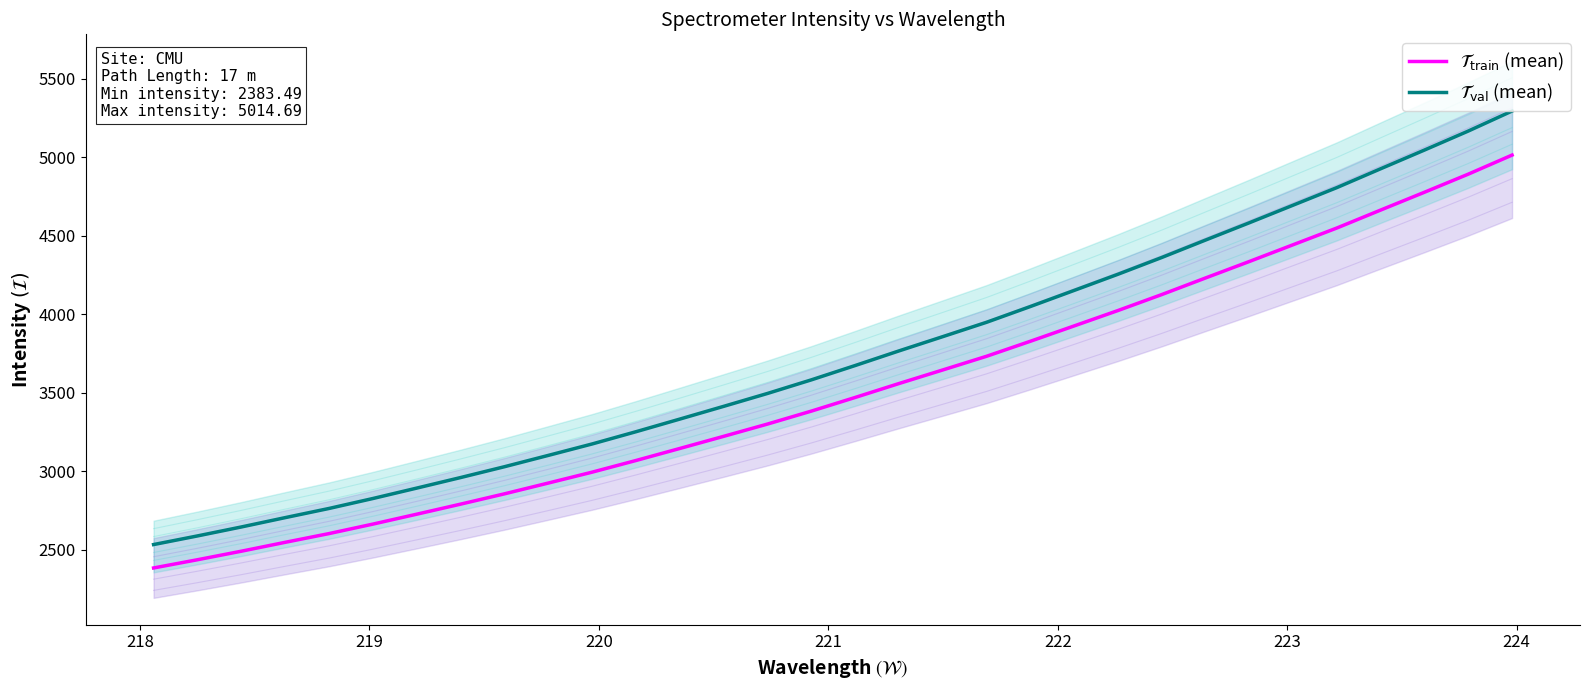

Which series has the largest total across all categories?

$\mathcal{T}_{\mathrm{val}}$ (mean)